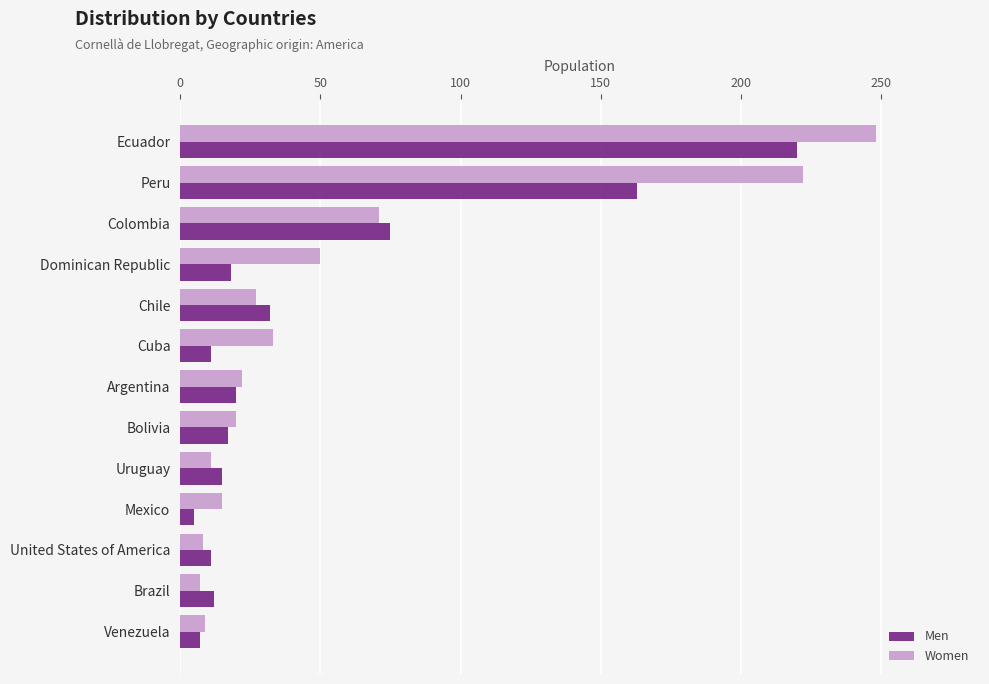

The Men series shows 32 at Chile. True or false?

True